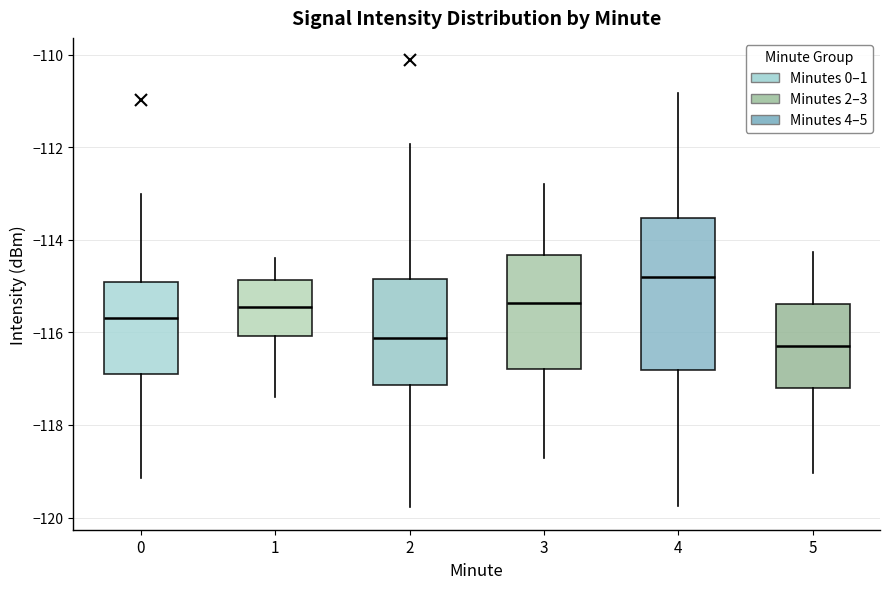

Comparing the boxes themselves (not the whiskers), which one is the tallest?

4